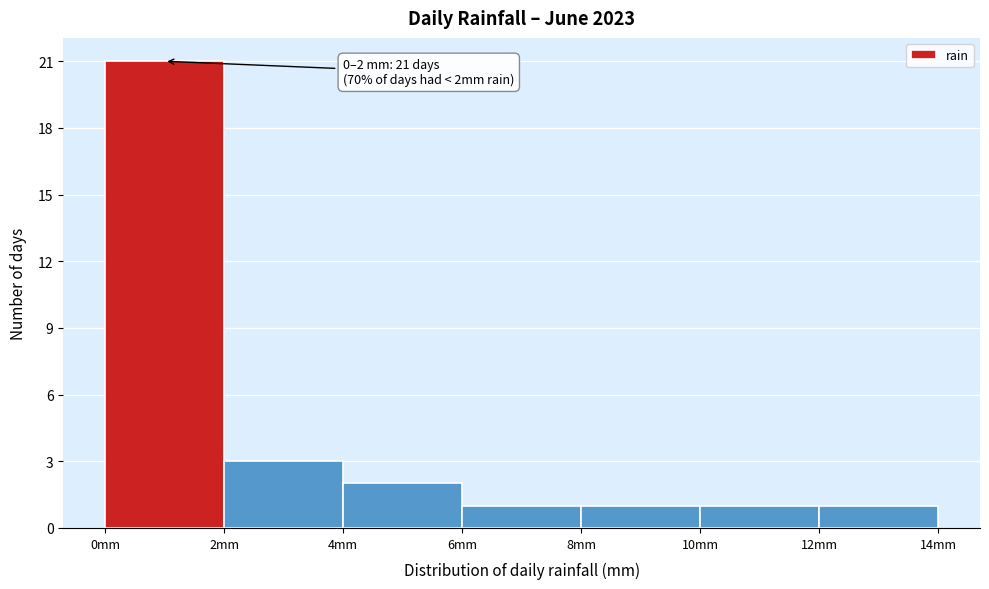

Which range on the x-axis has the tallest bar?

0 to 2